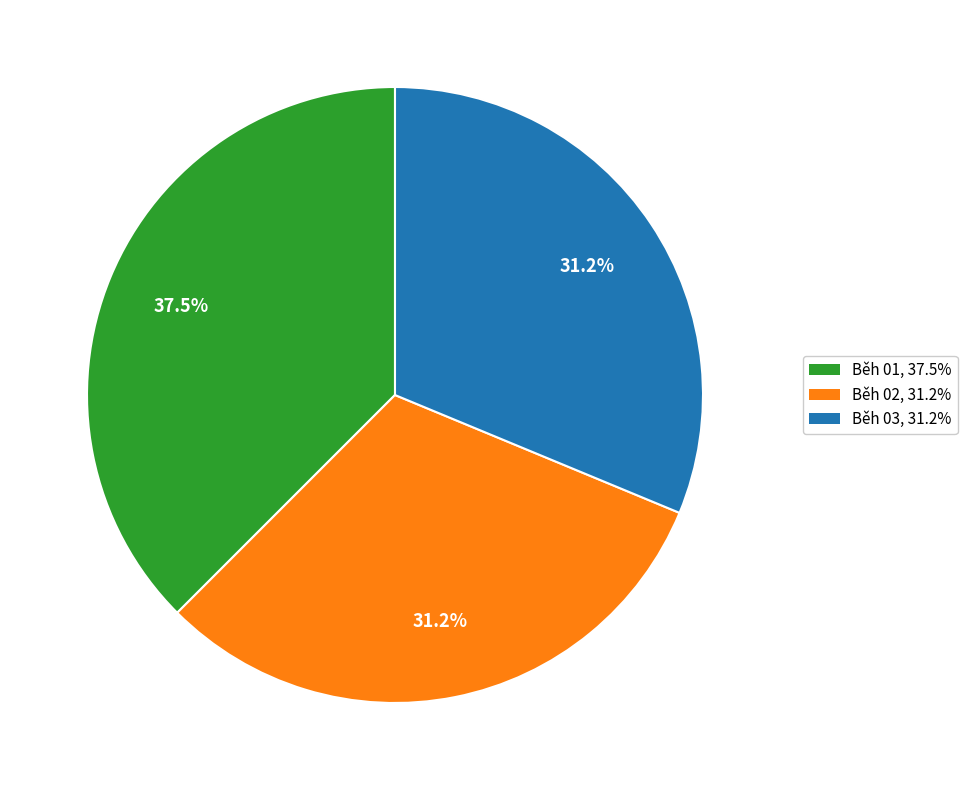

To the nearest percent, what percentage of the pie is Běh 02?

31%